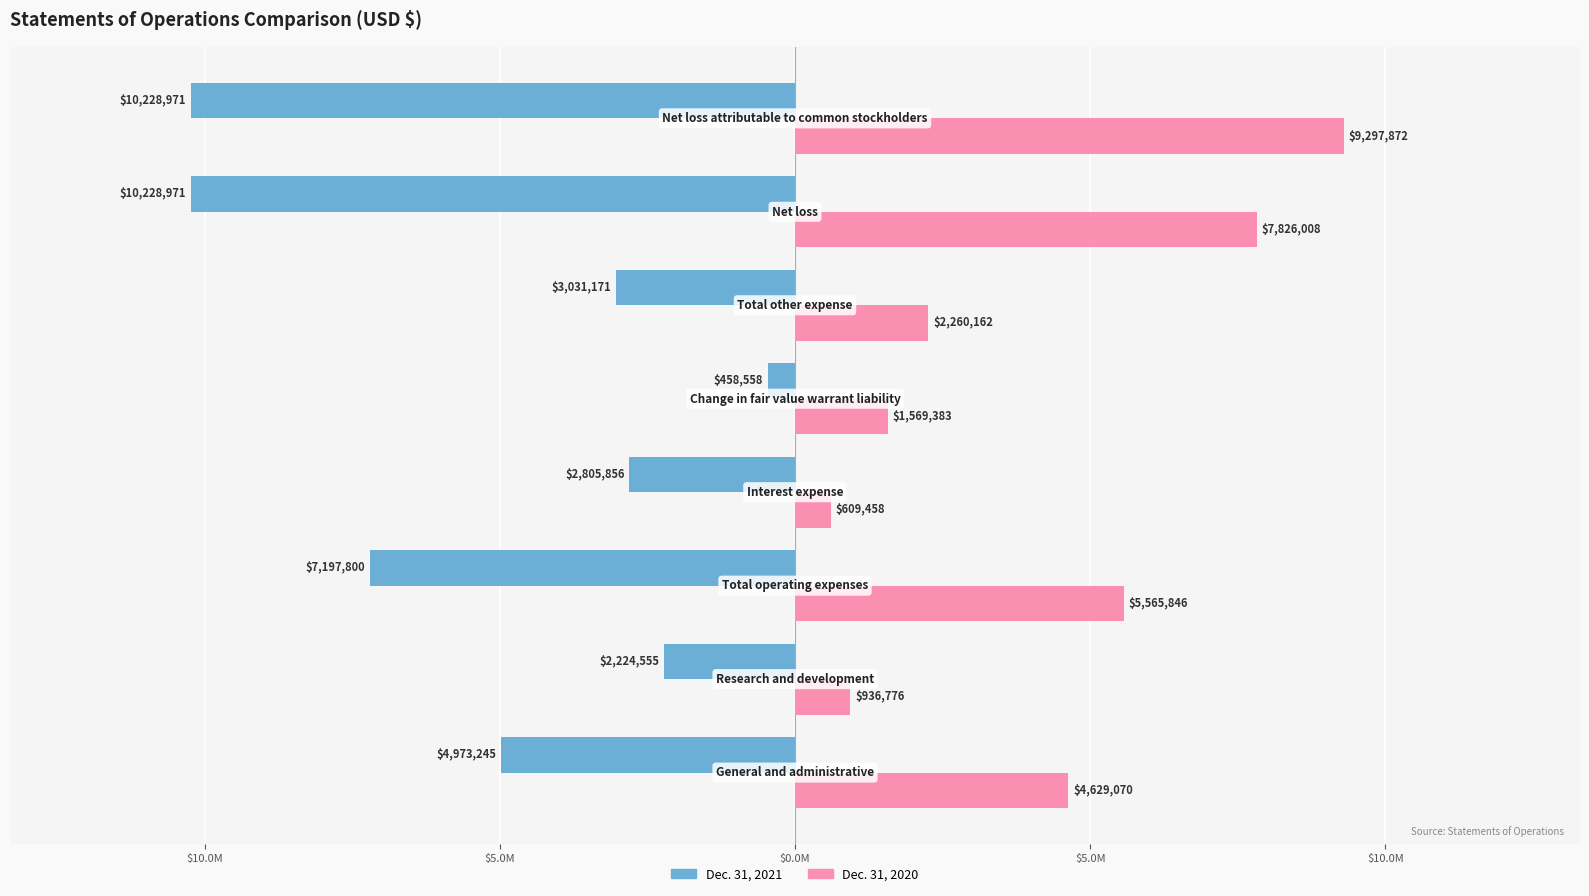

What are all the series names shown in the legend?

Dec. 31, 2021, Dec. 31, 2020